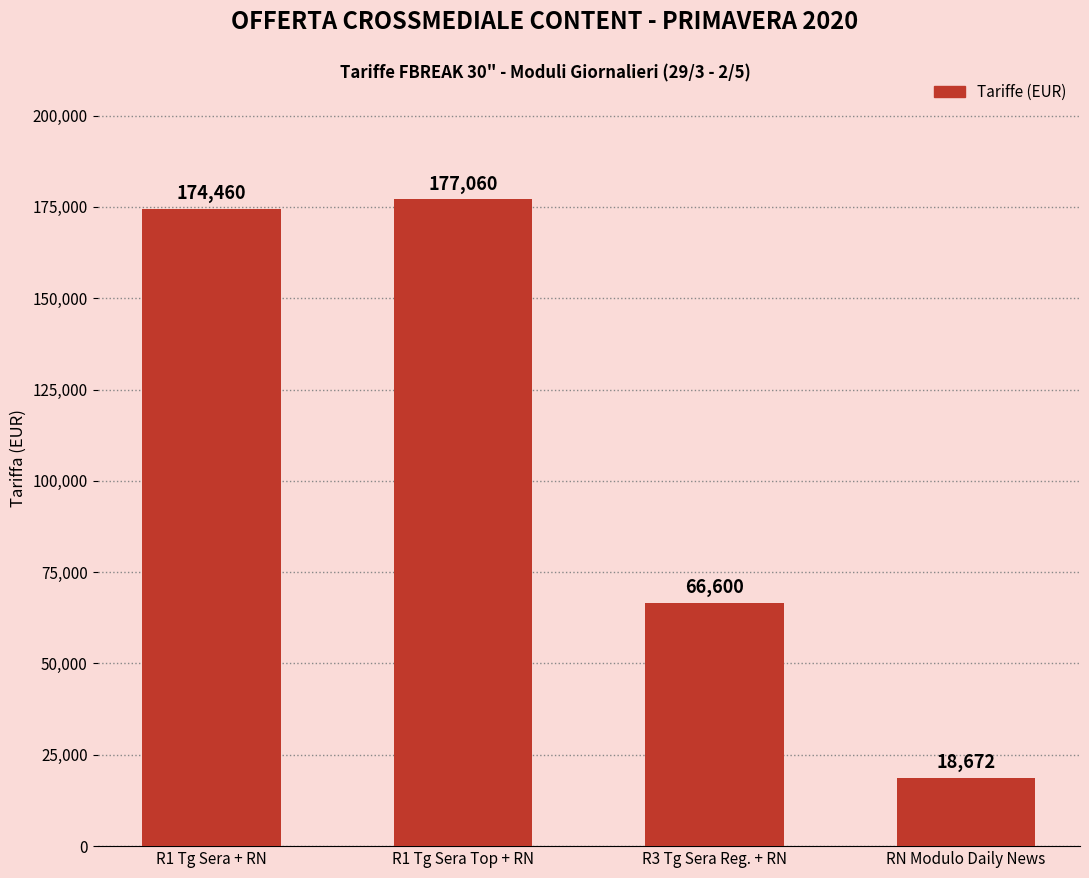

How many bars are there in total?

4